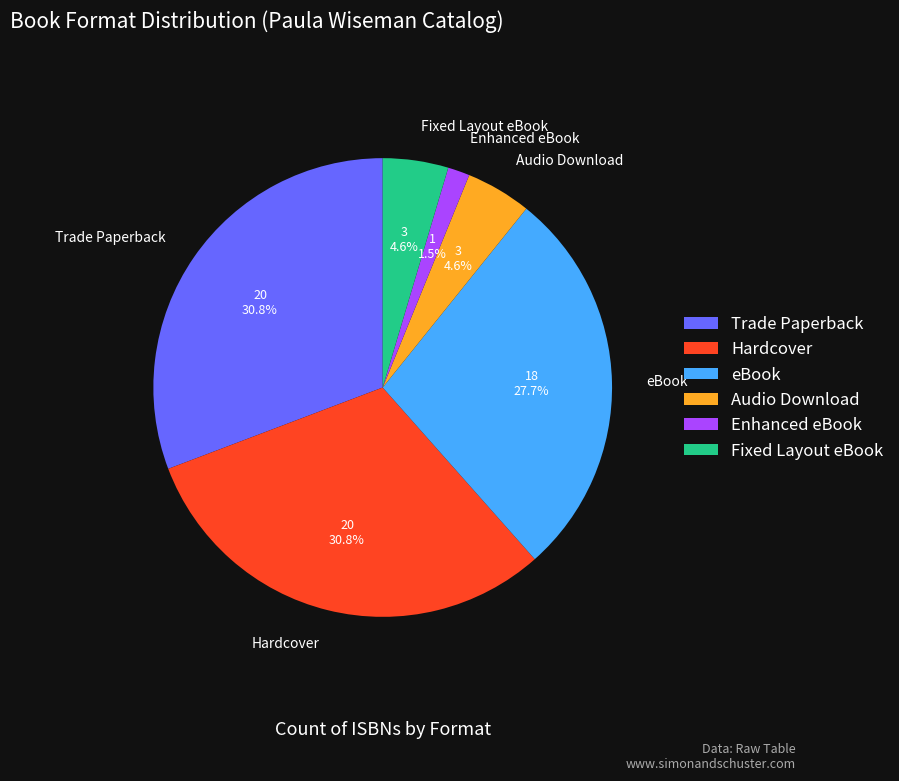

True or false: Fixed Layout eBook accounts for 5% of the total.

True